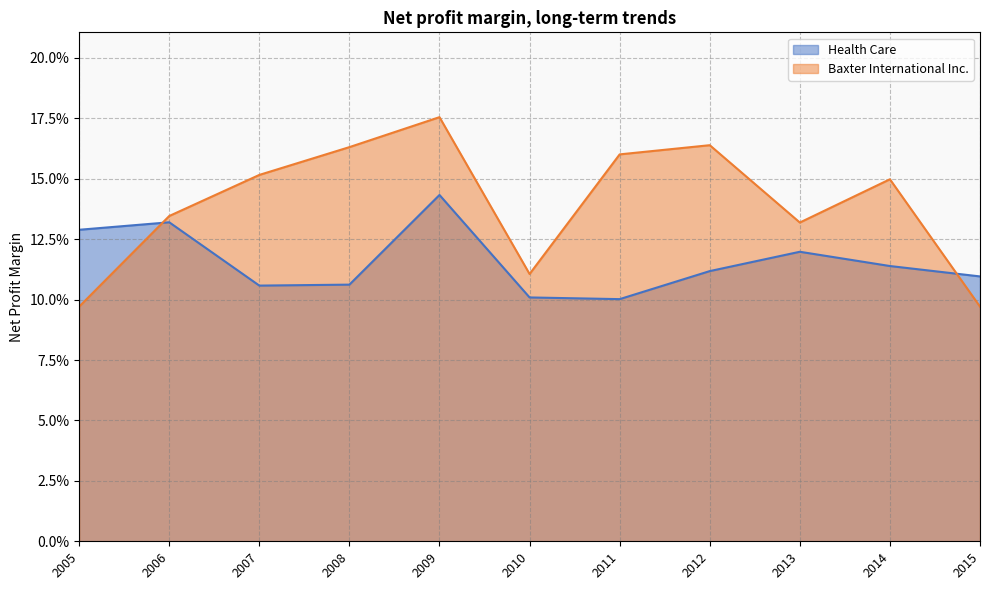

Where is the first local maximum for Health Care?

2006